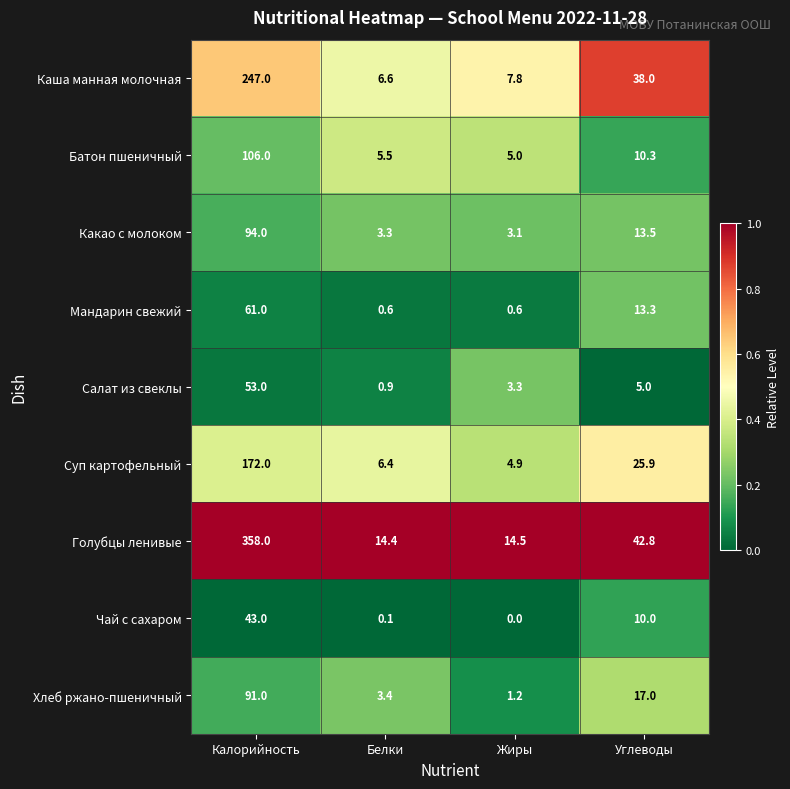

Which category has the highest value in the Батон пшеничный series?

Калорийность